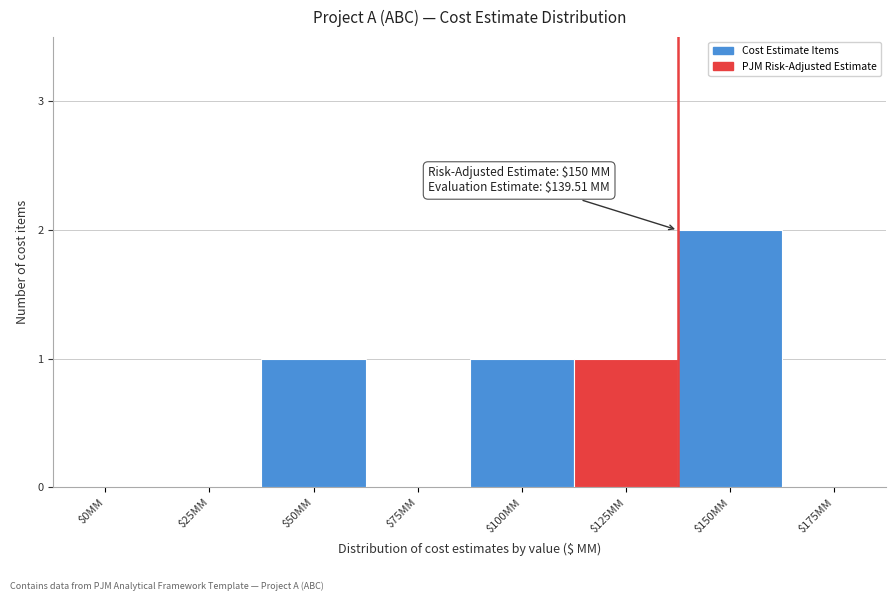

Which label corresponds to the largest value in the chart?

$150MM